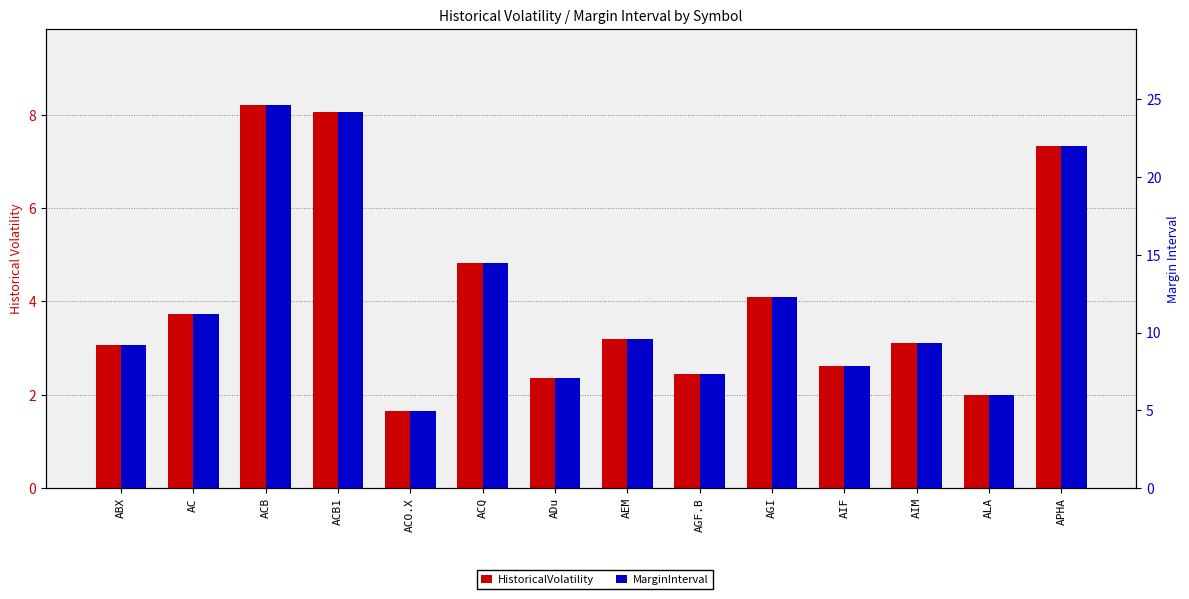

Which series changed the most between ADu and AGI?

MarginInterval